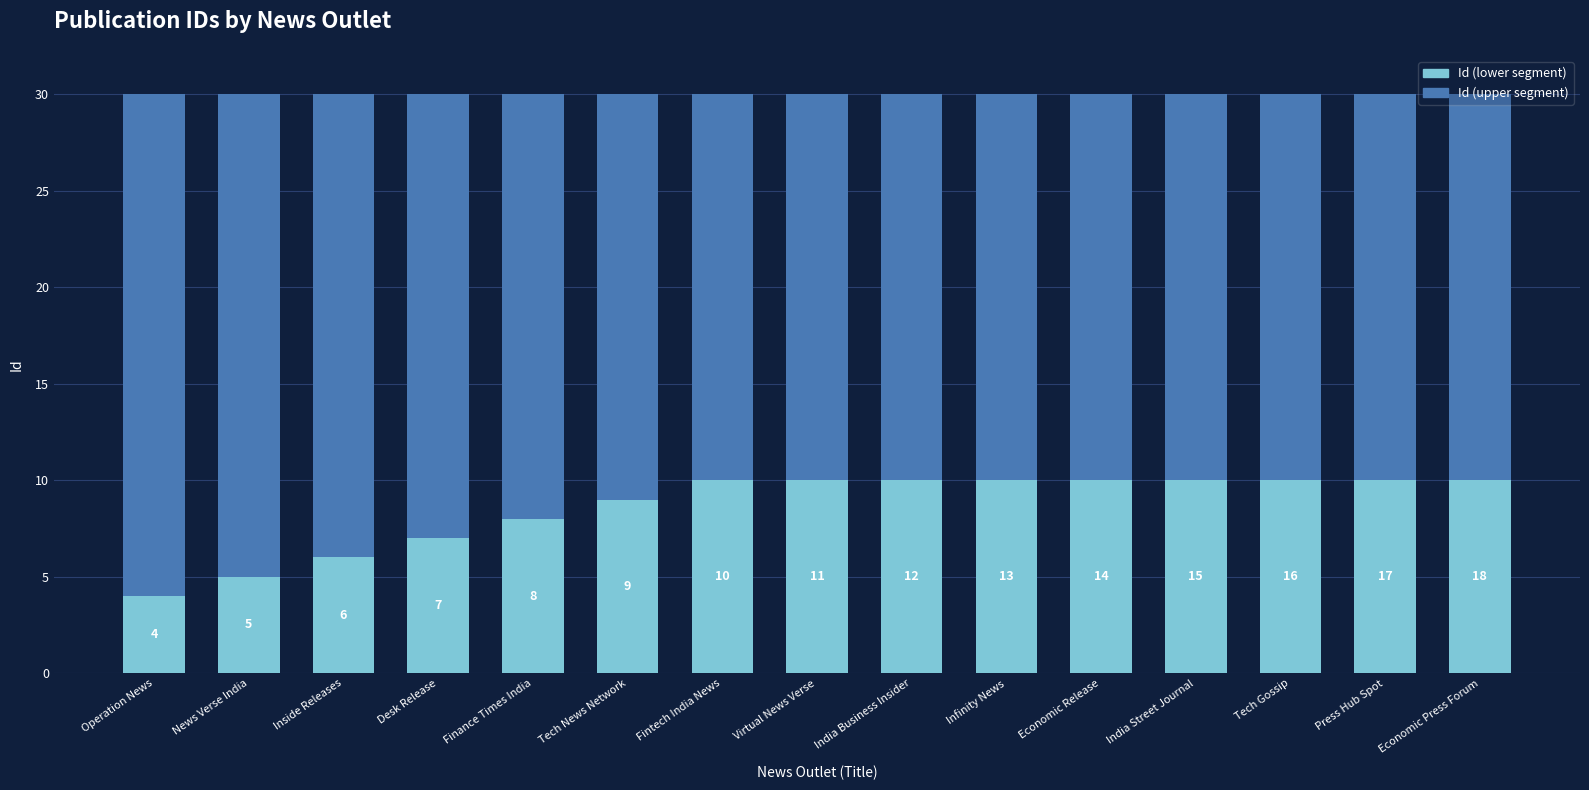

What is the value of the Id (lower segment) bar at the 14th from the left?

10